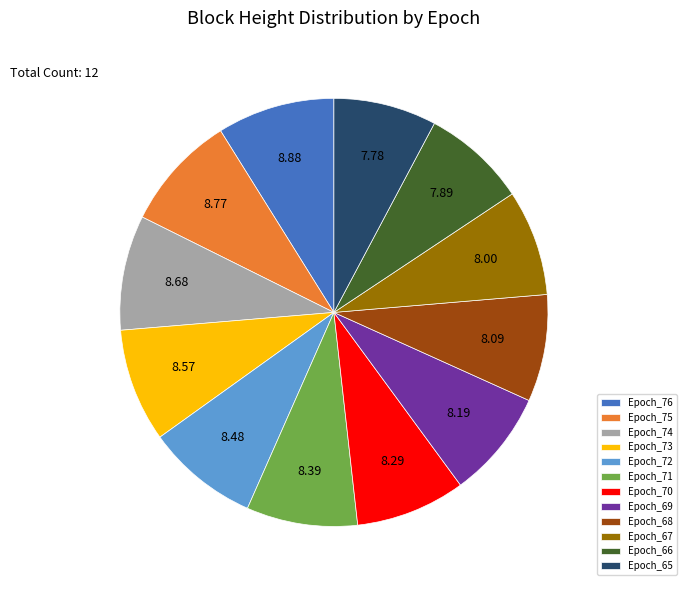

What is the ratio of the value at Epoch_65 to the value at Epoch_75?

0.9